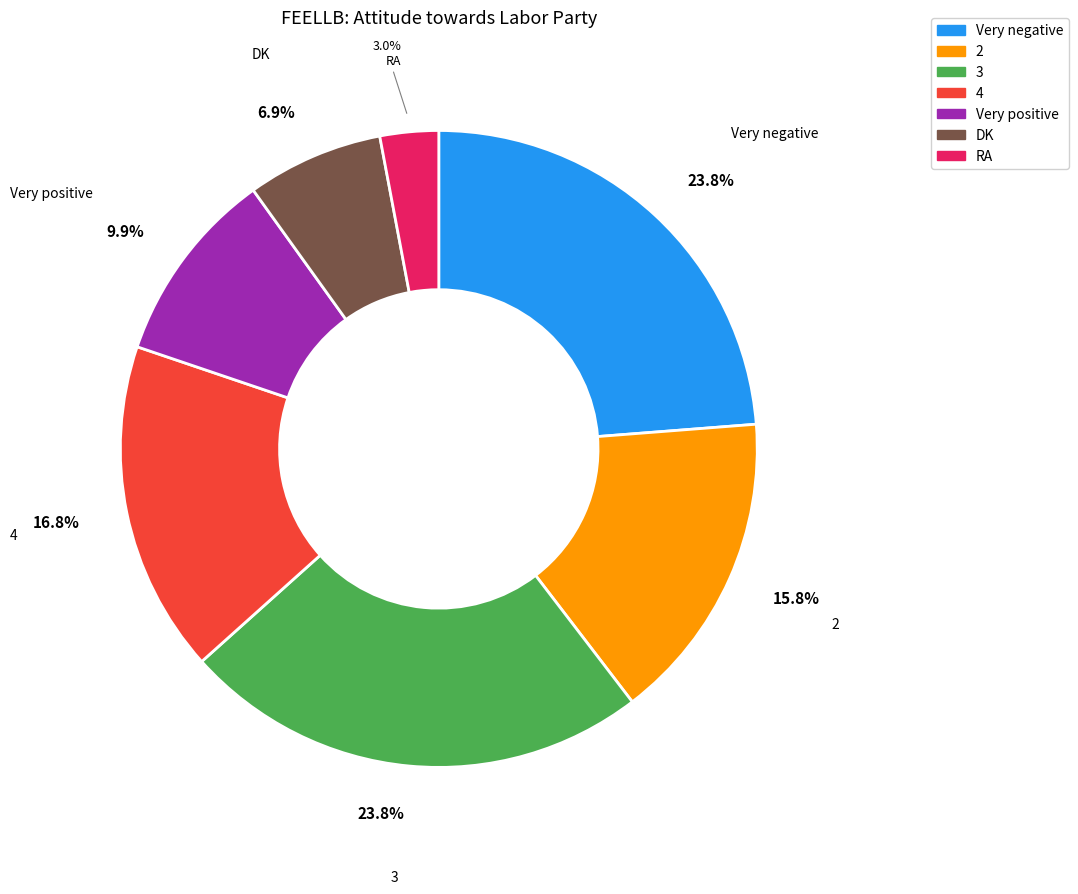

What portion of the pie excludes 2?

84.2%